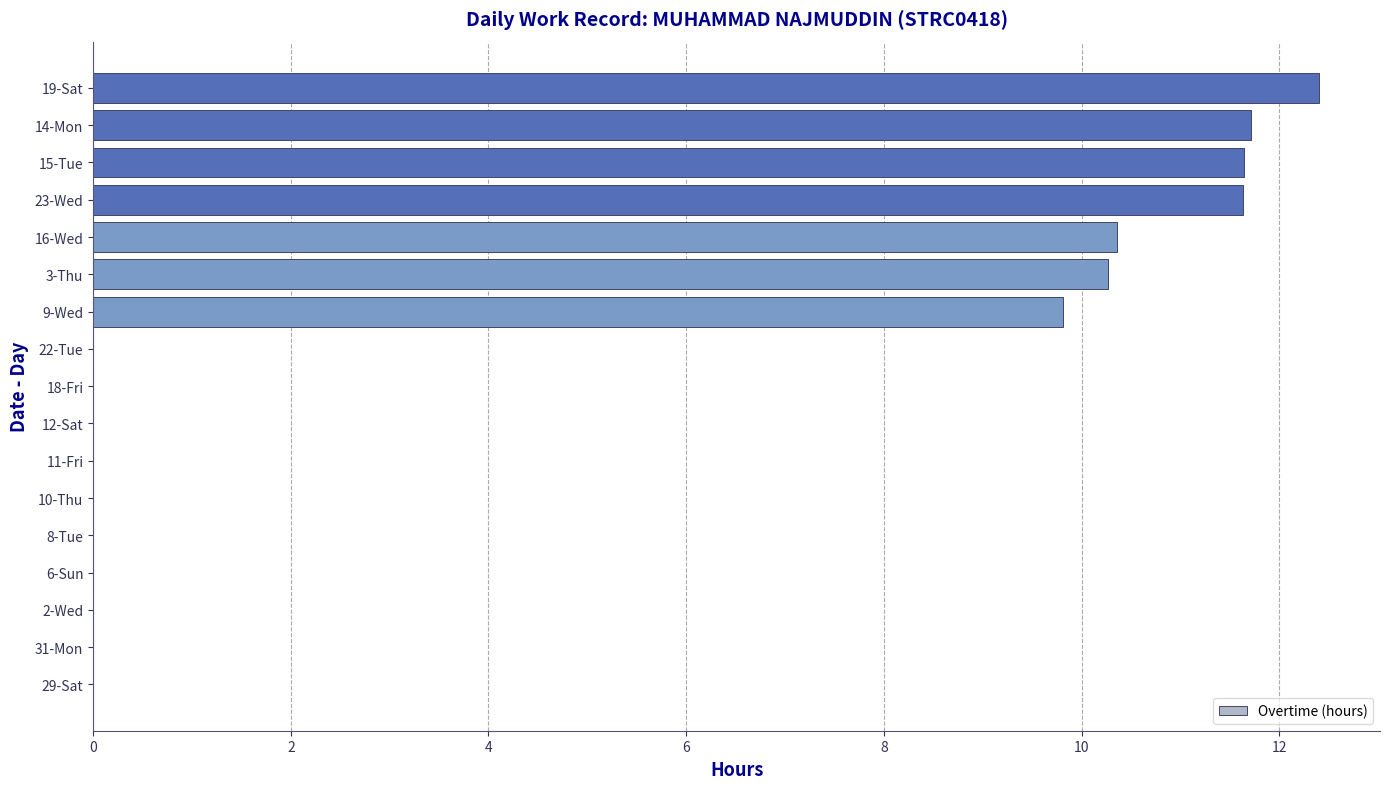

The chart shows a value of 0.0 at 31-Mon. True or false?

True